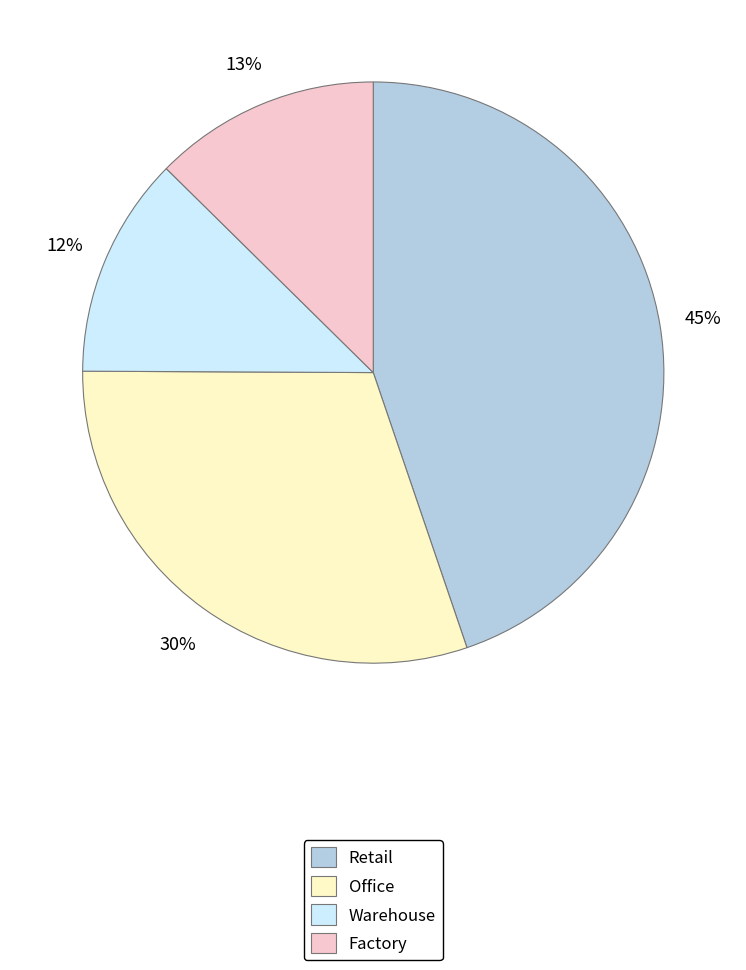

Is there any slice that represents more than half of the pie?

No